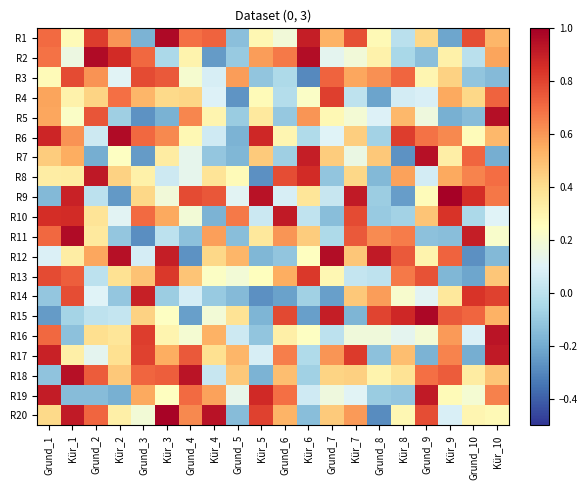

Reading left to right, what are all the values shown in this chart?

R1: Grund_1=0.7	Kür_1=0.3	Grund_2=0.8	Kür_2=0.6	Grund_3=-0.2	Kür_3=1.0	Grund_4=0.7	Kür_4=0.7	Grund_5=-0.1	Kür_5=0.3	Grund_6=0.2	Kür_6=0.9	Grund_7=0.5	Kür_7=0.8	Grund_8=0.3	Kür_8=-0.0	Grund_9=0.4	Kür_9=-0.2	Grund_10=0.8	Kür_10=0.5
R2: Grund_1=0.7	Kür_1=0.2	Grund_2=1.0	Kür_2=0.9	Grund_3=0.7	Kür_3=-0.0	Grund_4=0.3	Kür_4=-0.2	Grund_5=-0.1	Kür_5=0.6	Grund_6=0.7	Kür_6=1.0	Grund_7=0.1	Kür_7=0.2	Grund_8=0.3	Kür_8=-0.1	Grund_9=-0.1	Kür_9=0.3	Grund_10=-0.0	Kür_10=0.6
R3: Grund_1=0.3	Kür_1=0.8	Grund_2=0.6	Kür_2=0.1	Grund_3=0.8	Kür_3=0.7	Grund_4=0.2	Kür_4=0.1	Grund_5=0.6	Kür_5=-0.1	Grund_6=-0.0	Kür_6=-0.3	Grund_7=0.7	Kür_7=0.6	Grund_8=0.6	Kür_8=0.7	Grund_9=0.3	Kür_9=0.4	Grund_10=-0.1	Kür_10=-0.2
R4: Grund_1=0.6	Kür_1=0.3	Grund_2=0.4	Kür_2=0.7	Grund_3=0.5	Kür_3=0.4	Grund_4=0.4	Kür_4=0.1	Grund_5=-0.3	Kür_5=0.3	Grund_6=-0.0	Kür_6=0.2	Grund_7=0.8	Kür_7=0.0	Grund_8=-0.2	Kür_8=0.1	Grund_9=0.1	Kür_9=0.6	Grund_10=0.4	Kür_10=0.7
R5: Grund_1=0.6	Kür_1=0.2	Grund_2=0.8	Kür_2=-0.1	Grund_3=-0.3	Kür_3=-0.2	Grund_4=0.6	Kür_4=0.3	Grund_5=-0.1	Kür_5=0.4	Grund_6=-0.1	Kür_6=0.6	Grund_7=0.3	Kür_7=0.2	Grund_8=0.1	Kür_8=0.5	Grund_9=0.2	Kür_9=-0.2	Grund_10=-0.1	Kür_10=1.0
R6: Grund_1=0.9	Kür_1=0.6	Grund_2=0.0	Kür_2=1.0	Grund_3=0.7	Kür_3=0.6	Grund_4=0.3	Kür_4=0.1	Grund_5=-0.2	Kür_5=0.9	Grund_6=0.3	Kür_6=-0.0	Grund_7=0.1	Kür_7=0.5	Grund_8=-0.1	Kür_8=0.8	Grund_9=0.7	Kür_9=0.6	Grund_10=0.3	Kür_10=0.5
R7: Grund_1=0.5	Kür_1=0.5	Grund_2=-0.2	Kür_2=0.2	Grund_3=-0.2	Kür_3=0.3	Grund_4=0.1	Kür_4=-0.1	Grund_5=-0.2	Kür_5=0.5	Grund_6=-0.1	Kür_6=0.9	Grund_7=0.5	Kür_7=0.2	Grund_8=0.5	Kür_8=-0.3	Grund_9=0.9	Kür_9=0.3	Grund_10=0.7	Kür_10=-0.2
R8: Grund_1=0.3	Kür_1=0.3	Grund_2=0.9	Kür_2=0.4	Grund_3=0.3	Kür_3=0.0	Grund_4=0.1	Kür_4=0.4	Grund_5=0.3	Kür_5=-0.3	Grund_6=0.8	Kür_6=0.9	Grund_7=-0.1	Kür_7=0.4	Grund_8=-0.2	Kür_8=0.6	Grund_9=0.1	Kür_9=0.6	Grund_10=0.6	Kür_10=0.7
R9: Grund_1=-0.2	Kür_1=0.9	Grund_2=-0.0	Kür_2=-0.3	Grund_3=0.4	Kür_3=0.2	Grund_4=0.8	Kür_4=0.8	Grund_5=0.1	Kür_5=0.9	Grund_6=0.1	Kür_6=0.4	Grund_7=0.0	Kür_7=0.9	Grund_8=-0.1	Kür_8=-0.2	Grund_9=0.3	Kür_9=1.0	Grund_10=0.9	Kür_10=0.7
R10: Grund_1=0.9	Kür_1=0.9	Grund_2=0.4	Kür_2=0.1	Grund_3=0.7	Kür_3=0.6	Grund_4=0.2	Kür_4=-0.2	Grund_5=0.7	Kür_5=0.0	Grund_6=0.9	Kür_6=0.0	Grund_7=-0.1	Kür_7=0.8	Grund_8=-0.1	Kür_8=-0.1	Grund_9=0.5	Kür_9=0.8	Grund_10=-0.0	Kür_10=0.1
R11: Grund_1=0.7	Kür_1=1.0	Grund_2=0.4	Kür_2=-0.1	Grund_3=-0.3	Kür_3=-0.0	Grund_4=-0.1	Kür_4=0.6	Grund_5=-0.1	Kür_5=0.4	Grund_6=0.6	Kür_6=0.5	Grund_7=-0.0	Kür_7=0.7	Grund_8=0.6	Kür_8=0.7	Grund_9=-0.1	Kür_9=-0.1	Grund_10=0.9	Kür_10=0.2
R12: Grund_1=0.1	Kür_1=0.3	Grund_2=0.6	Kür_2=0.9	Grund_3=0.1	Kür_3=0.9	Grund_4=-0.3	Kür_4=0.4	Grund_5=0.5	Kür_5=-0.2	Grund_6=-0.1	Kür_6=0.2	Grund_7=1.0	Kür_7=0.5	Grund_8=0.9	Kür_8=0.7	Grund_9=0.3	Kür_9=0.7	Grund_10=-0.3	Kür_10=-0.2
R13: Grund_1=0.8	Kür_1=0.7	Grund_2=0.0	Kür_2=0.4	Grund_3=0.5	Kür_3=0.8	Grund_4=0.5	Kür_4=0.2	Grund_5=0.2	Kür_5=0.3	Grund_6=0.5	Kür_6=0.8	Grund_7=0.3	Kür_7=0.0	Grund_8=0.0	Kür_8=0.7	Grund_9=0.8	Kür_9=-0.2	Grund_10=-0.2	Kür_10=0.5
R14: Grund_1=-0.1	Kür_1=0.8	Grund_2=0.1	Kür_2=-0.1	Grund_3=0.9	Kür_3=-0.1	Grund_4=0.1	Kür_4=-0.1	Grund_5=-0.1	Kür_5=-0.3	Grund_6=-0.2	Kür_6=-0.1	Grund_7=-0.2	Kür_7=0.5	Grund_8=0.6	Kür_8=0.2	Grund_9=0.1	Kür_9=0.4	Grund_10=0.8	Kür_10=0.8
R15: Grund_1=-0.2	Kür_1=-0.1	Grund_2=0.0	Kür_2=0.0	Grund_3=0.4	Kür_3=0.2	Grund_4=-0.2	Kür_4=0.2	Grund_5=0.4	Kür_5=-0.2	Grund_6=0.8	Kür_6=-0.2	Grund_7=0.9	Kür_7=-0.2	Grund_8=0.8	Kür_8=0.9	Grund_9=1.0	Kür_9=0.7	Grund_10=0.7	Kür_10=0.5
R16: Grund_1=0.7	Kür_1=-0.1	Grund_2=0.4	Kür_2=0.4	Grund_3=0.8	Kür_3=0.3	Grund_4=0.2	Kür_4=0.5	Grund_5=0.0	Kür_5=-0.1	Grund_6=0.3	Kür_6=0.2	Grund_7=0.0	Kür_7=0.2	Grund_8=0.2	Kür_8=0.1	Grund_9=0.2	Kür_9=0.6	Grund_10=0.1	Kür_10=0.9
R17: Grund_1=0.9	Kür_1=0.3	Grund_2=0.1	Kür_2=0.4	Grund_3=0.8	Kür_3=0.5	Grund_4=0.7	Kür_4=0.4	Grund_5=0.5	Kür_5=0.1	Grund_6=0.7	Kür_6=-0.0	Grund_7=0.6	Kür_7=0.8	Grund_8=-0.1	Kür_8=0.5	Grund_9=-0.2	Kür_9=0.6	Grund_10=-0.2	Kür_10=0.9
R18: Grund_1=-0.1	Kür_1=0.9	Grund_2=0.7	Kür_2=0.5	Grund_3=0.7	Kür_3=0.7	Grund_4=0.9	Kür_4=0.0	Grund_5=0.5	Kür_5=-0.2	Grund_6=0.5	Kür_6=-0.1	Grund_7=0.4	Kür_7=0.4	Grund_8=0.3	Kür_8=0.4	Grund_9=0.7	Kür_9=0.7	Grund_10=0.3	Kür_10=0.5
R19: Grund_1=0.9	Kür_1=-0.1	Grund_2=-0.1	Kür_2=-0.2	Grund_3=0.6	Kür_3=0.2	Grund_4=0.7	Kür_4=0.6	Grund_5=0.1	Kür_5=0.9	Grund_6=0.7	Kür_6=0.1	Grund_7=0.2	Kür_7=0.1	Grund_8=-0.1	Kür_8=-0.1	Grund_9=0.9	Kür_9=0.3	Grund_10=0.2	Kür_10=0.6
R20: Grund_1=0.4	Kür_1=0.9	Grund_2=0.7	Kür_2=0.3	Grund_3=0.2	Kür_3=1.0	Grund_4=0.6	Kür_4=0.9	Grund_5=-0.1	Kür_5=0.8	Grund_6=0.5	Kür_6=-0.1	Grund_7=0.5	Kür_7=0.6	Grund_8=-0.3	Kür_8=0.3	Grund_9=0.8	Kür_9=0.1	Grund_10=0.3	Kür_10=0.3